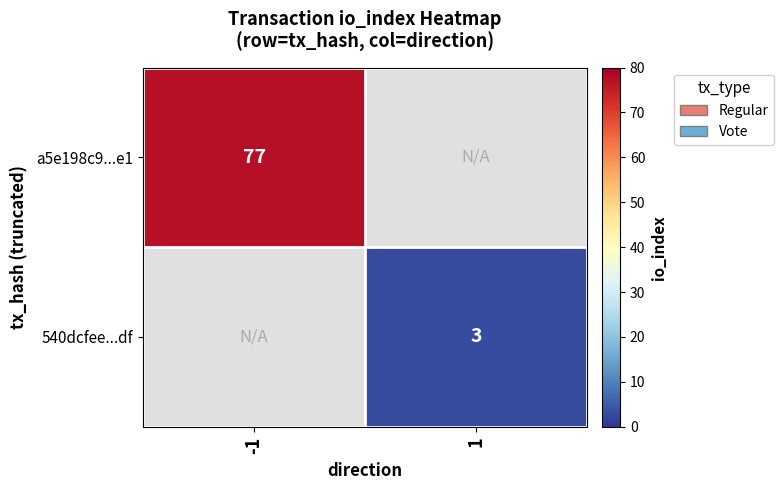

At how many categories does at least one series exceed 51?

1